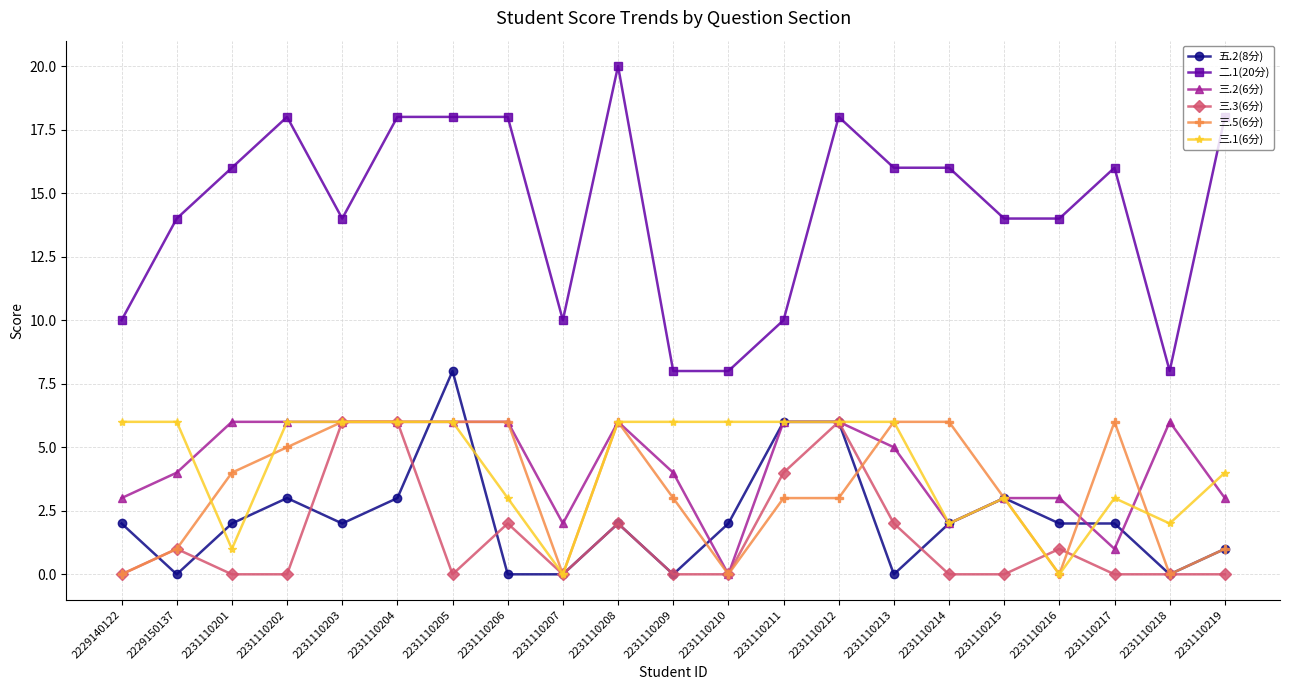

At which label does 五.2(8分) reach its peak?

2231110205